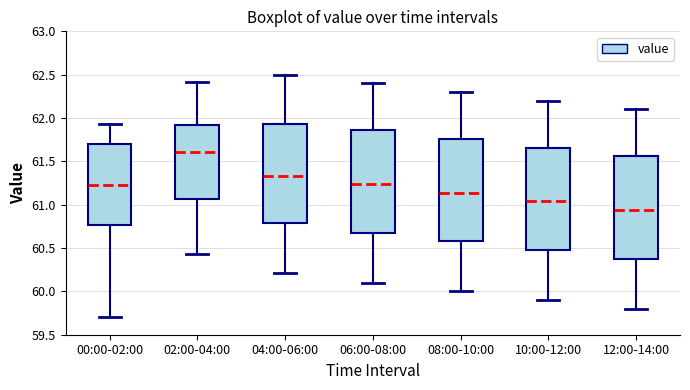

Which box's median line is the highest?

02:00-04:00